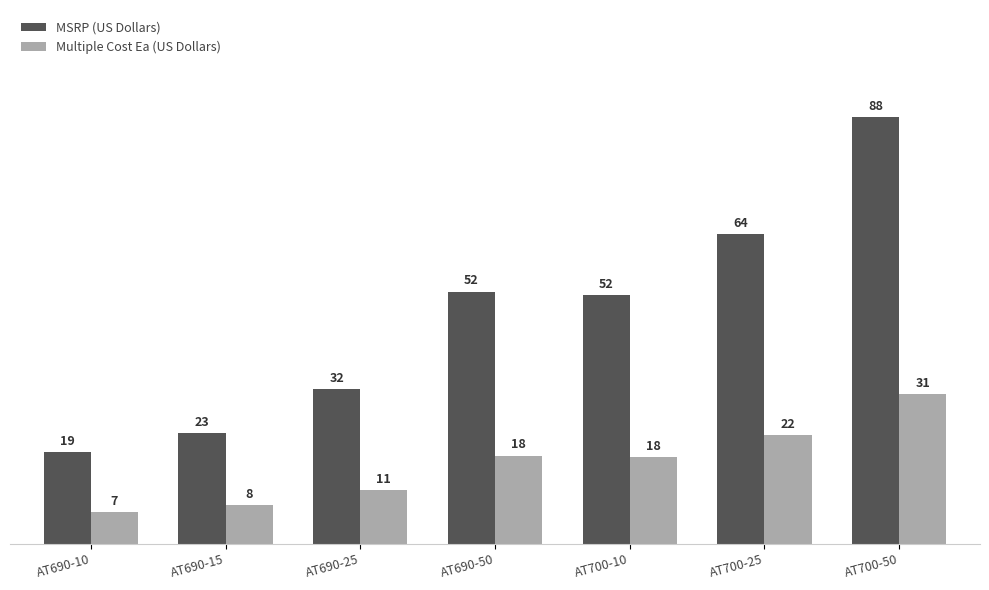

How many data points in Multiple Cost Ea (US Dollars) are less than 18?

3